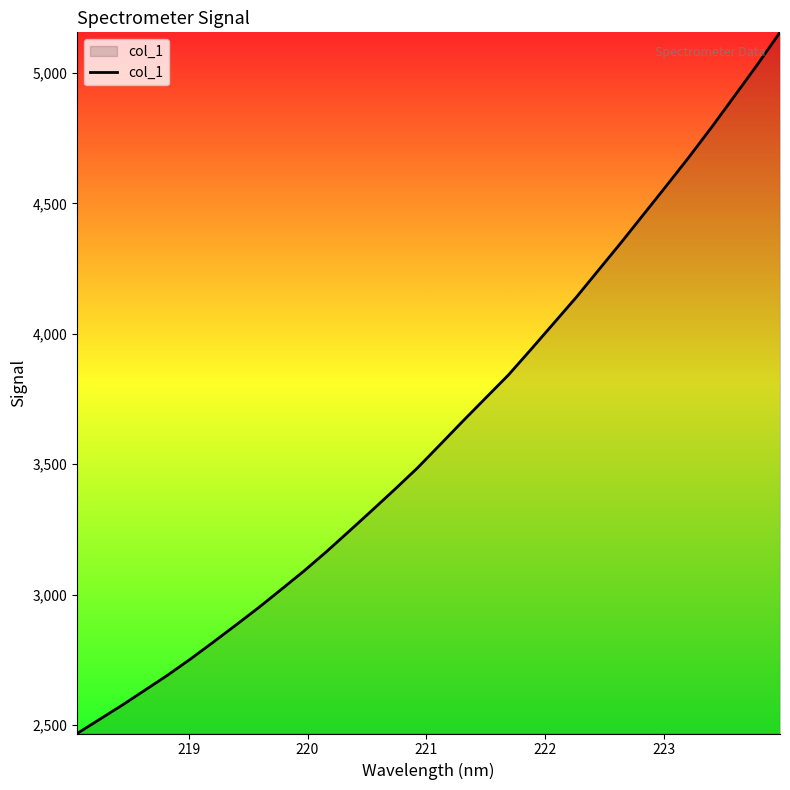

What is the smallest value displayed?

2467.0